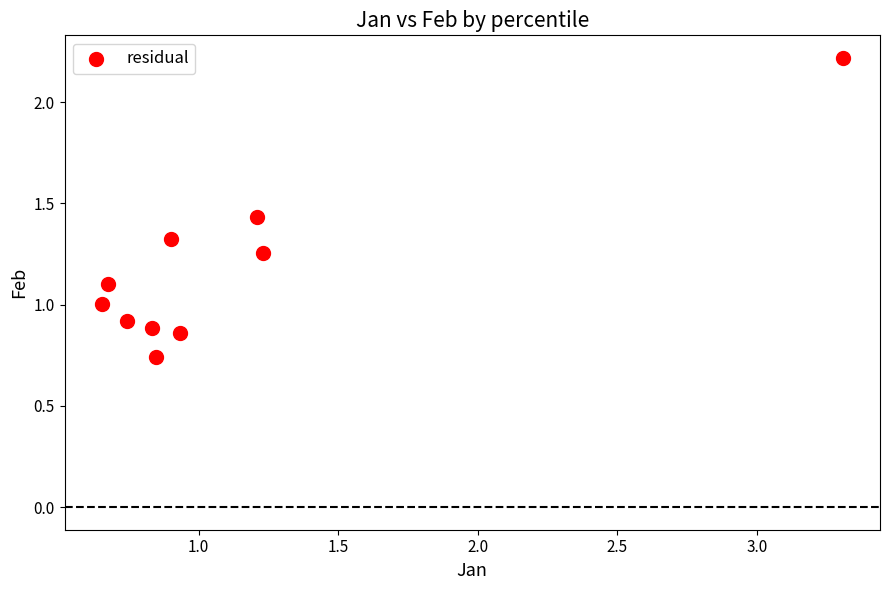

What is the average Y value?

1.2